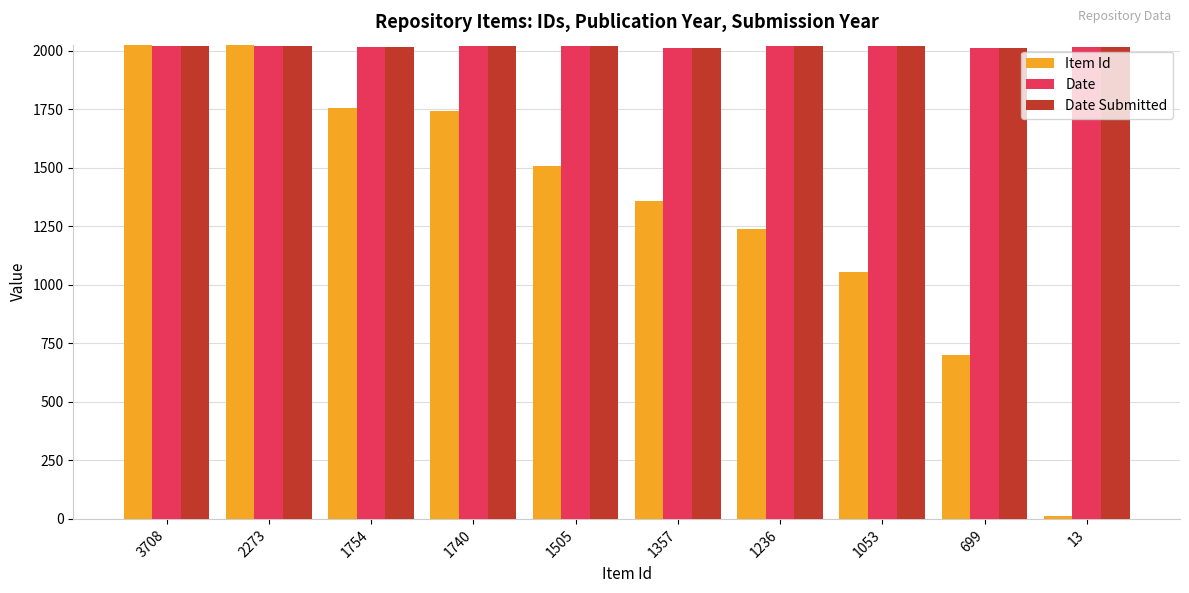

Which category has the lowest value across all series?

13